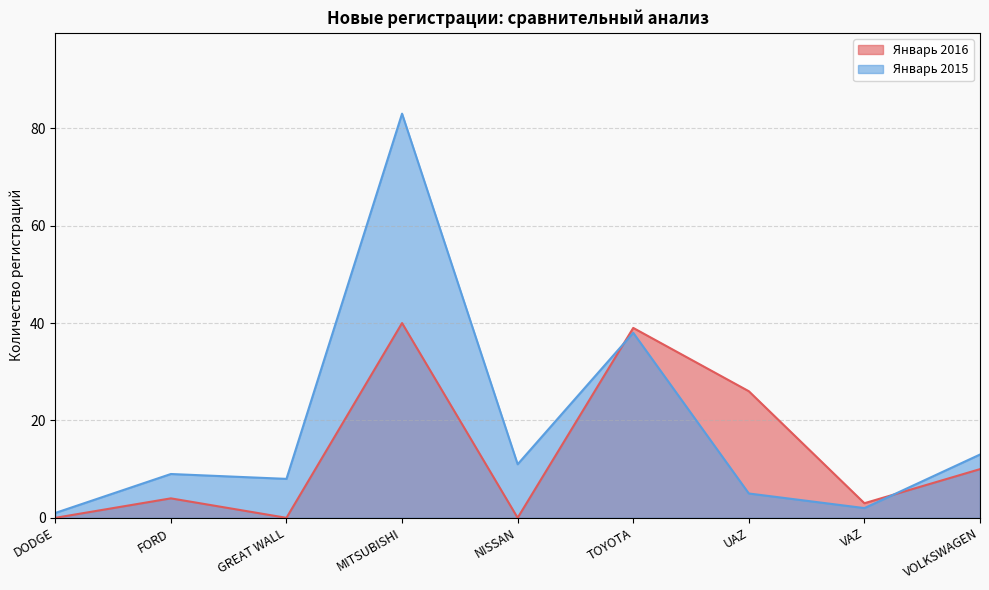

What is the average value of the Январь 2015 series?

19